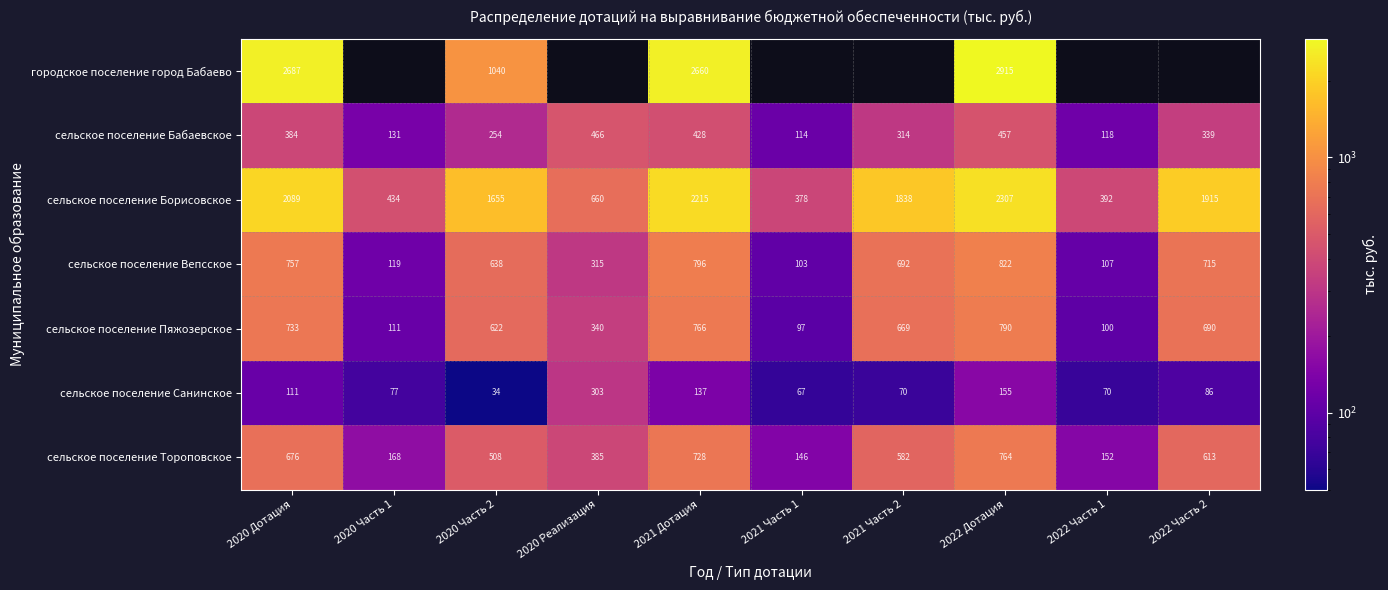

Is the value of сельское поселение Пяжозерское at 2022 Часть 2 greater than the value of городское поселение город Бабаево at 2020 Часть 2?

No